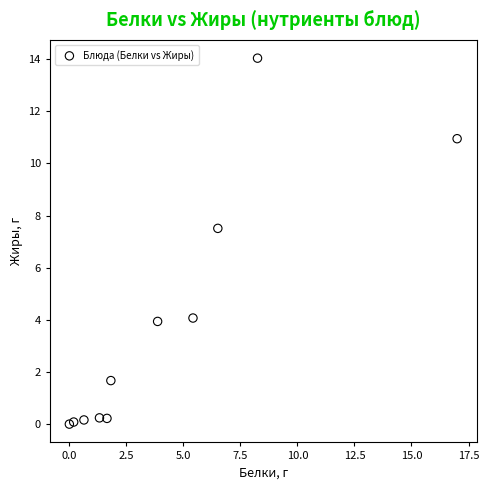

What Y value in the scatter plot is closest to 7?

7.5